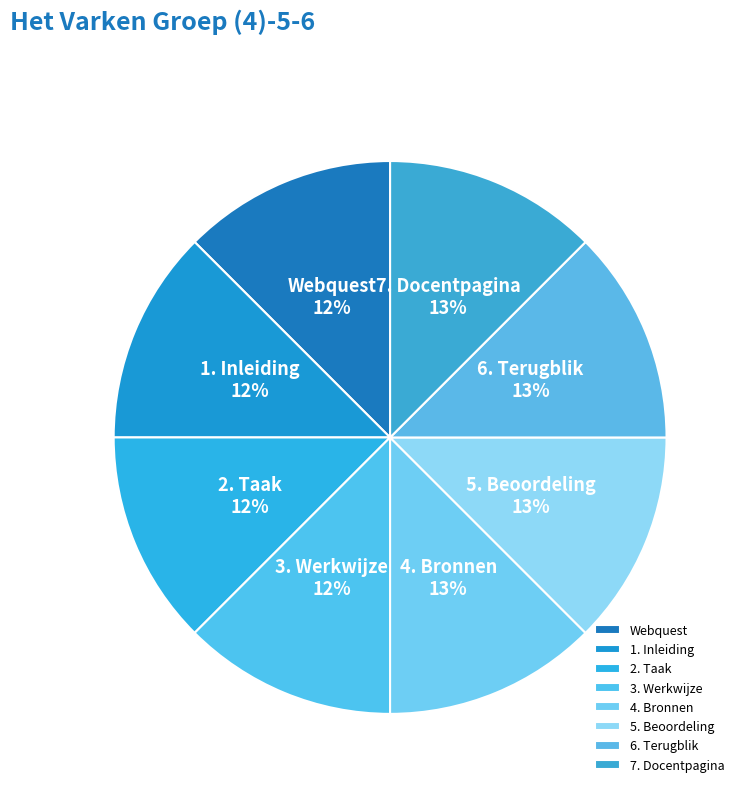

Does any single category account for the majority?

No